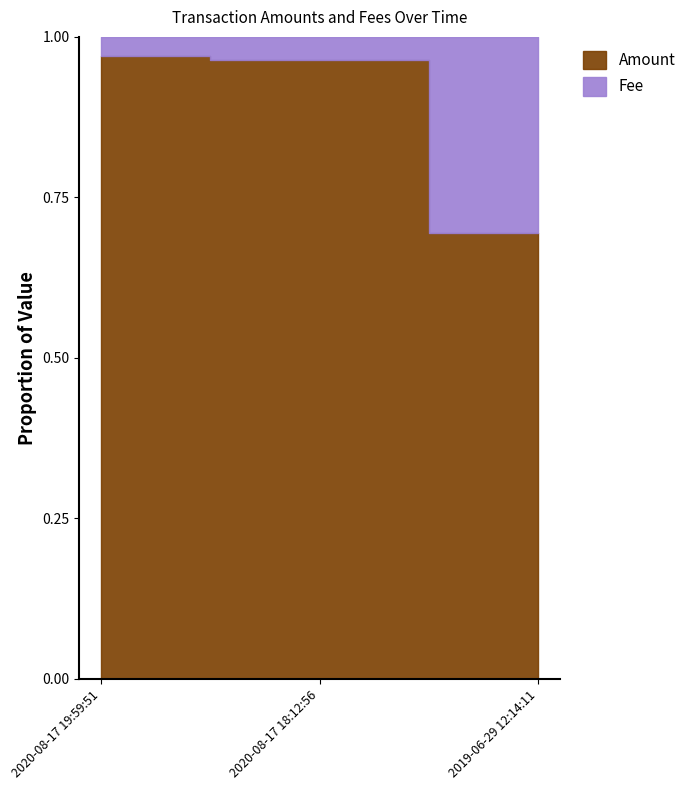

What is the maximum value shown in the chart?

1.0